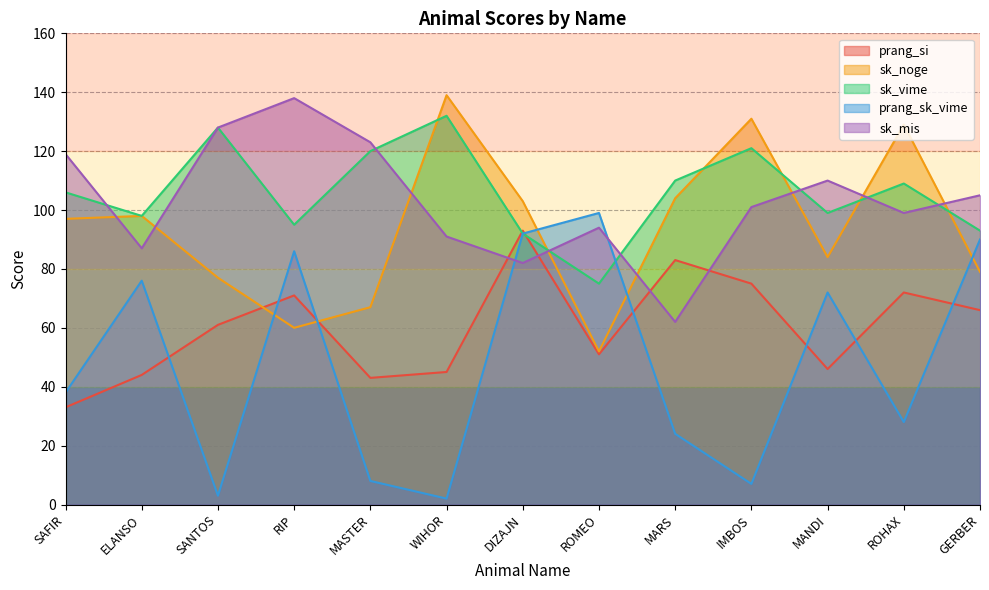

What is the label of the 9th point from the right?

MASTER